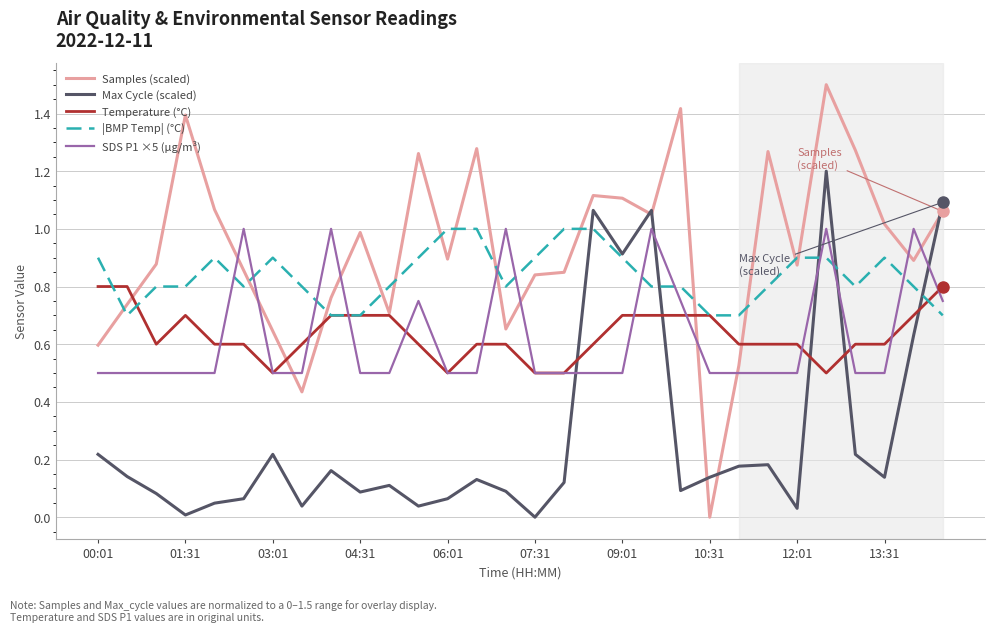

What is the maximum value shown in the chart?

1.5